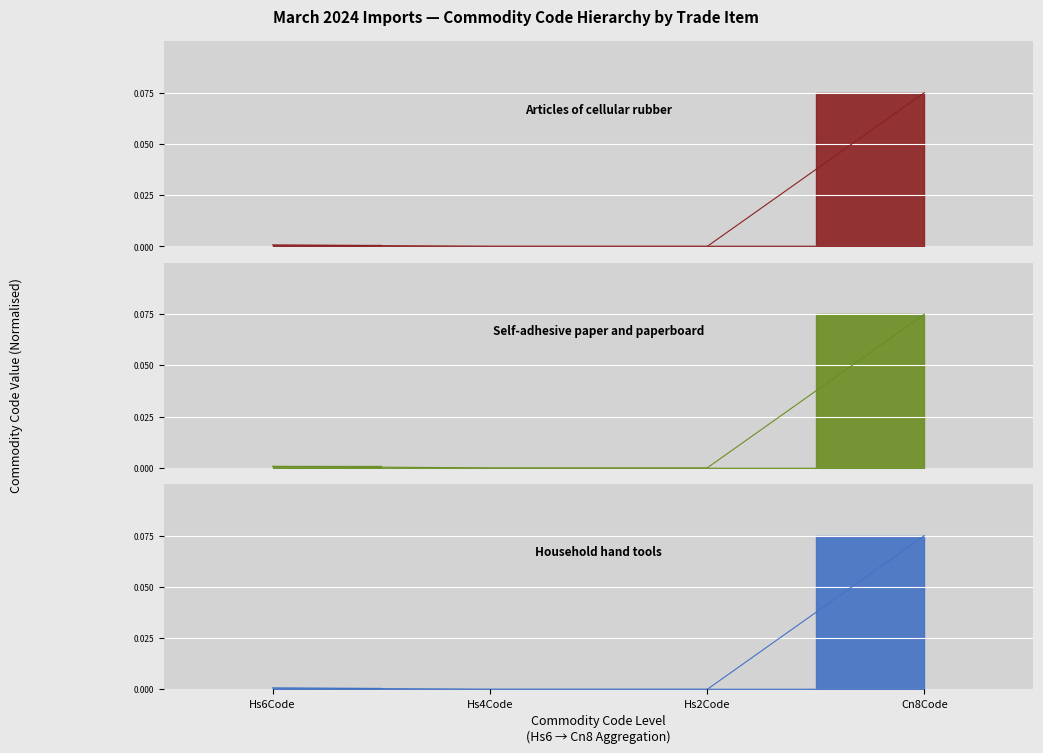

Reading right to left, what are all the values shown in this chart?

Articles of cellular rubber: 0.1	0.0	0.0	0.0
Self-adhesive paper and paperboard: 0.1	0.0	0.0	0.0
Household hand tools: 0.1	0.0	0.0	0.0